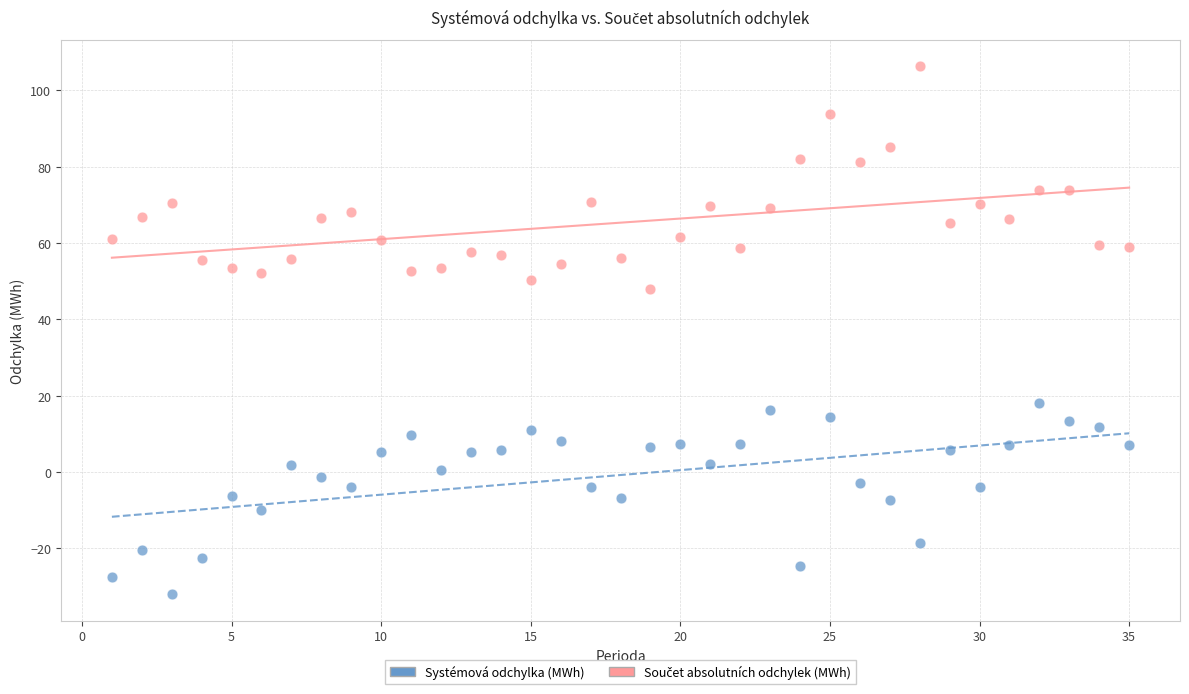

Across all series, what Y value is closest to 37?

48.0